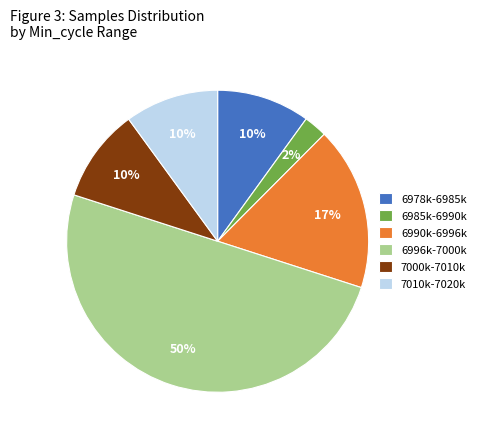

What percentage is the 7000k-7010k slice, to the nearest percent?

10%